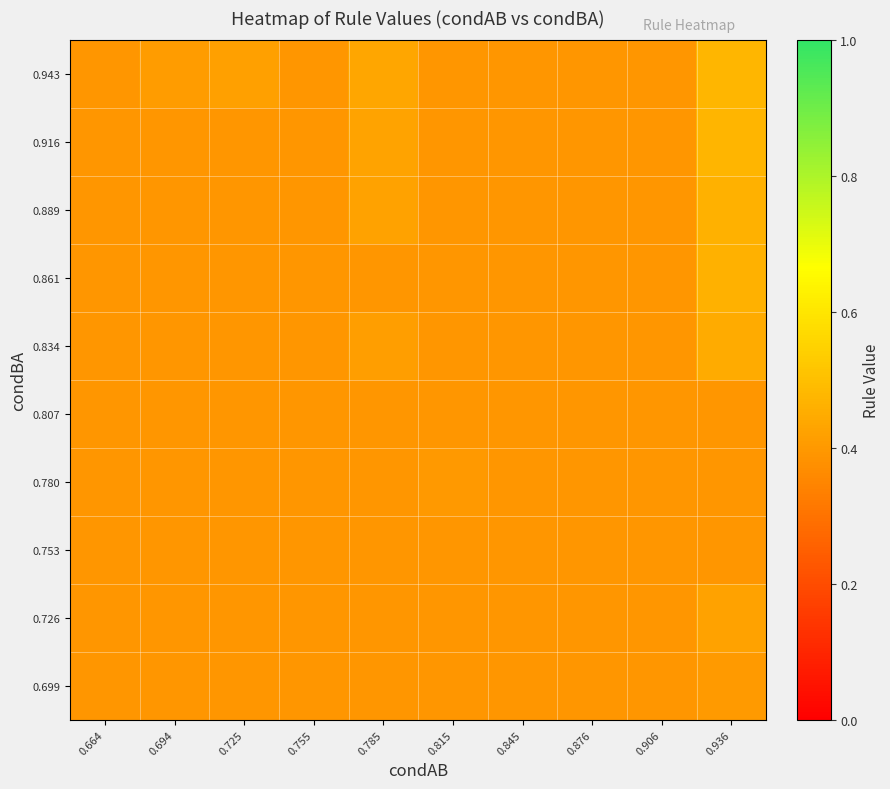

Which series has the largest range (max minus min)?

0.943